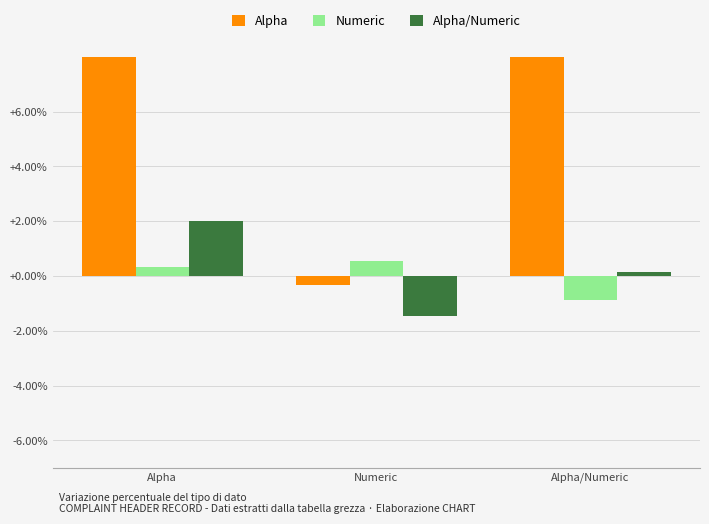

What is the difference between the Alpha values at Alpha and Numeric?

52.0